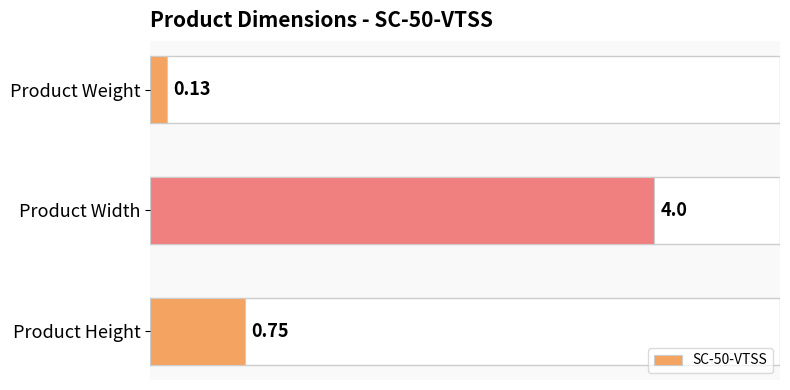

What is the change in value from Product Height to Product Weight?

-0.6